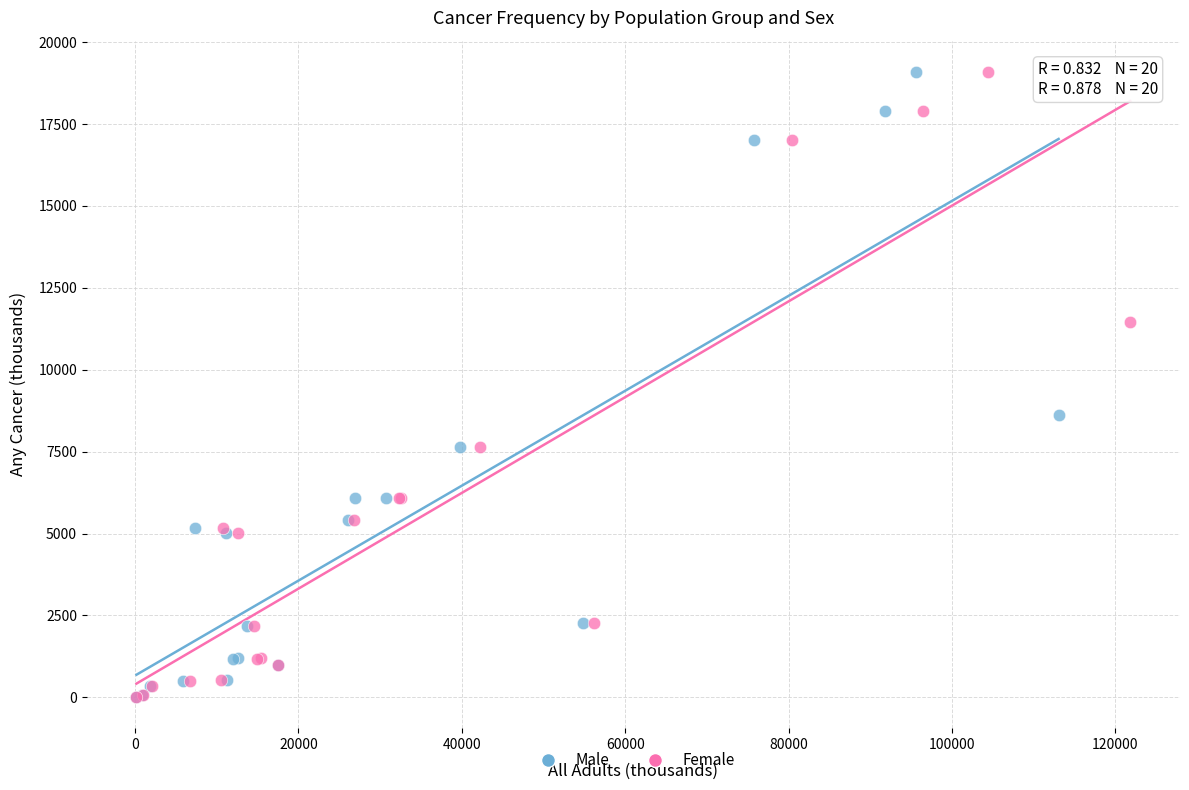

What are all the series names shown in the legend?

Male, Female